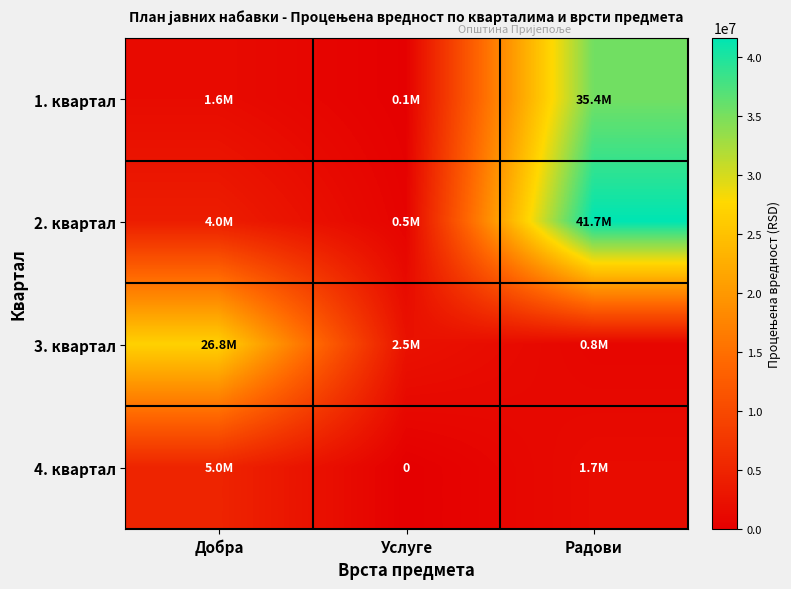

Is the value of 2. квартал at Добра greater than the value of 4. квартал at Добра?

No